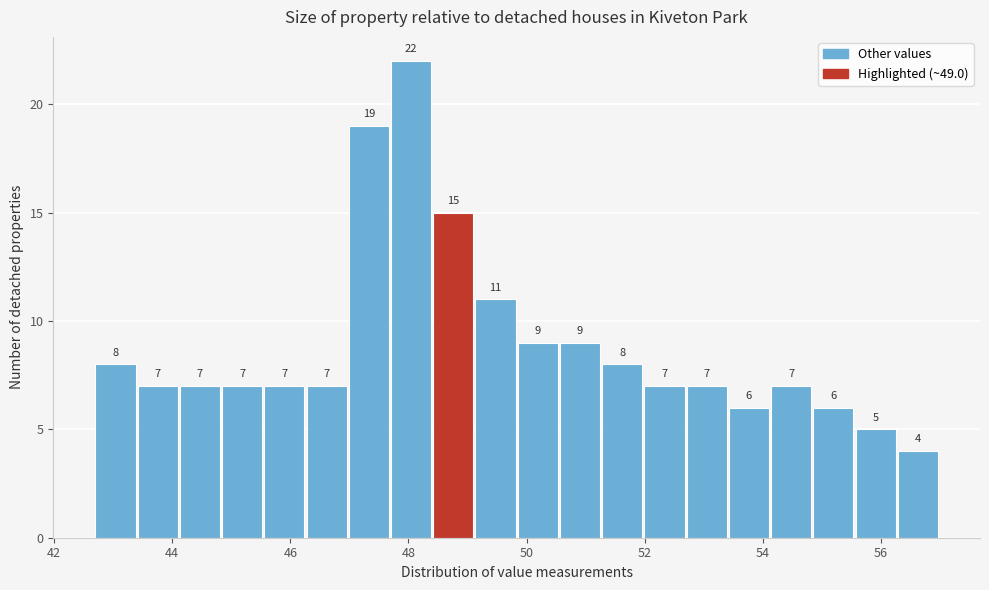

Read against the x-axis, roughly where is the centre of the tallest bar?

48.0